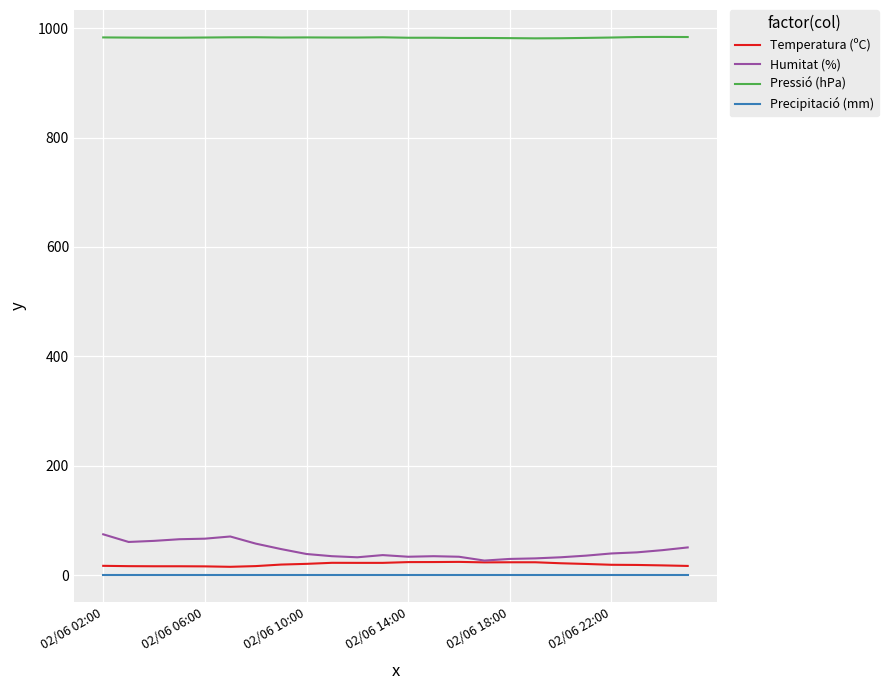

What is the greatest value displayed?

983.8